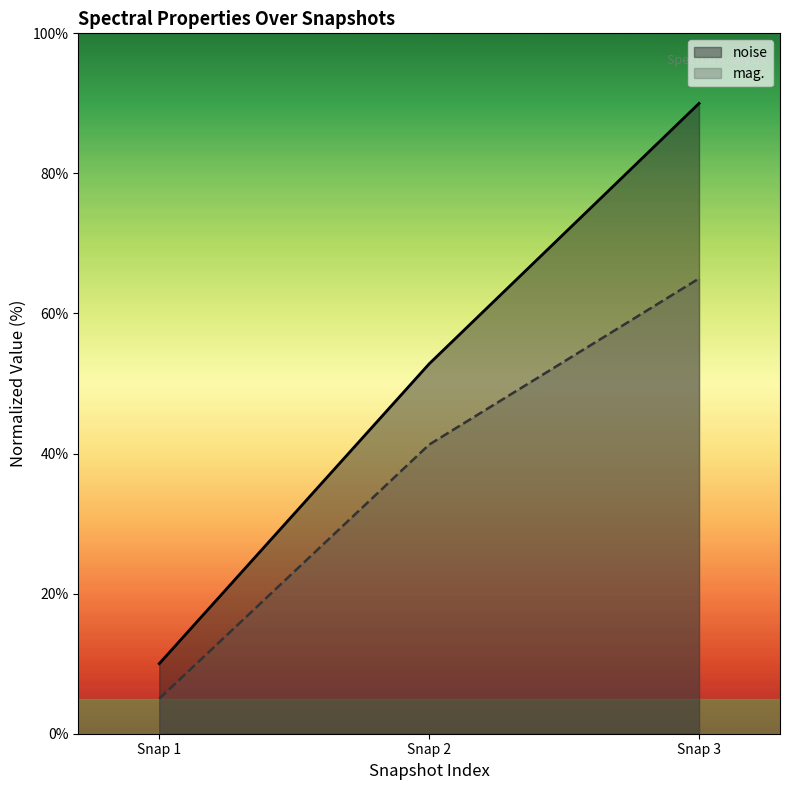

Reading right to left, extract all data points from this chart.

noise: 90.0	52.8	10.0
mag.: 65.0	41.3	5.0